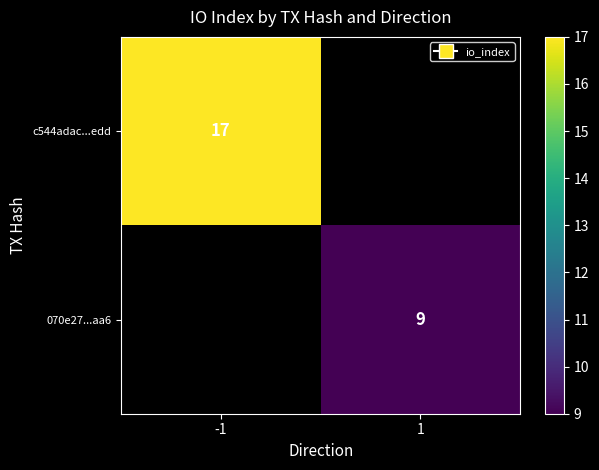

Is it true that 070e27...aa6 equals 4.3 at 1?

False